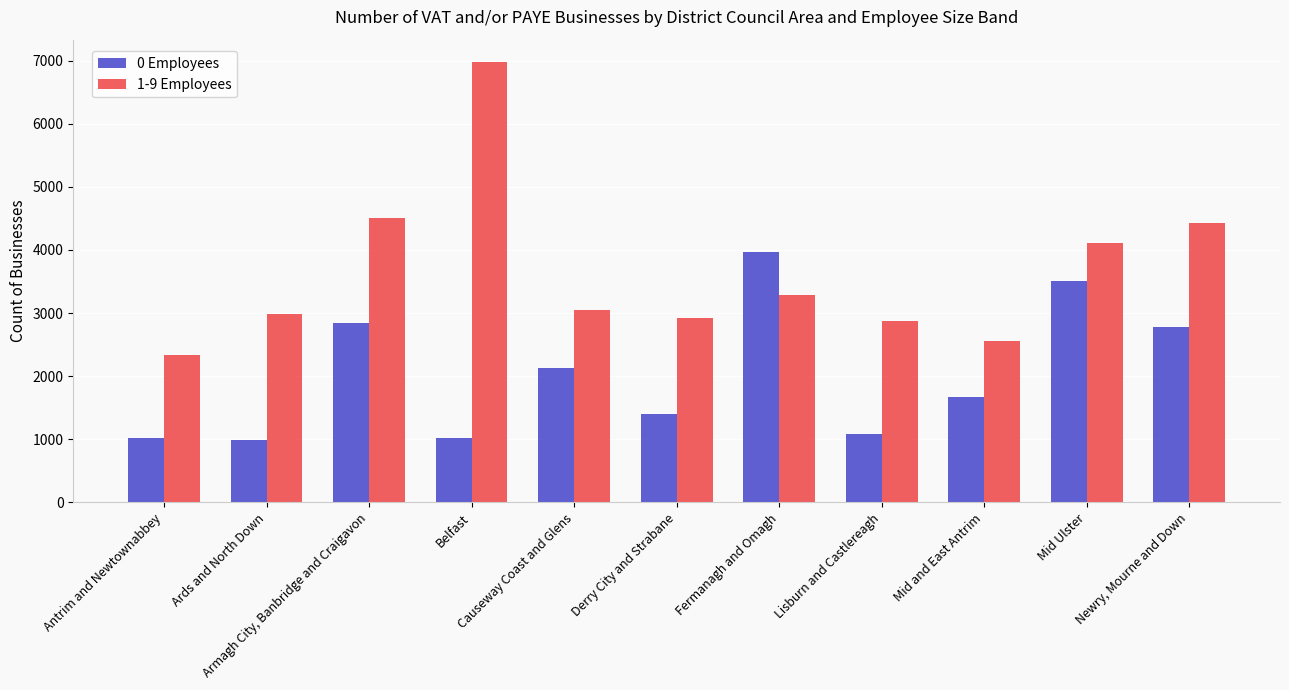

True or false: 1-9 Employees has a value of 6445 at Armagh City, Banbridge and Craigavon.

False